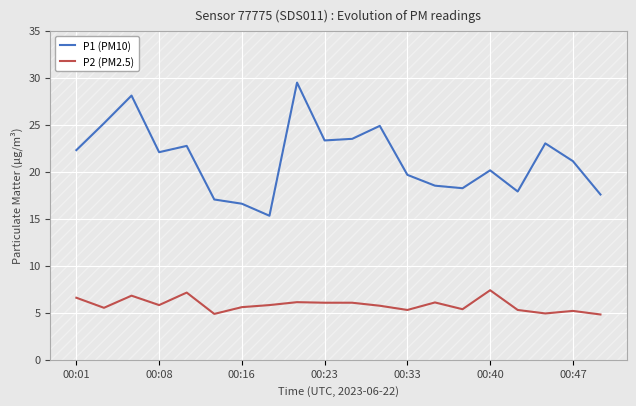

What is the minimum value shown in the chart?

4.8